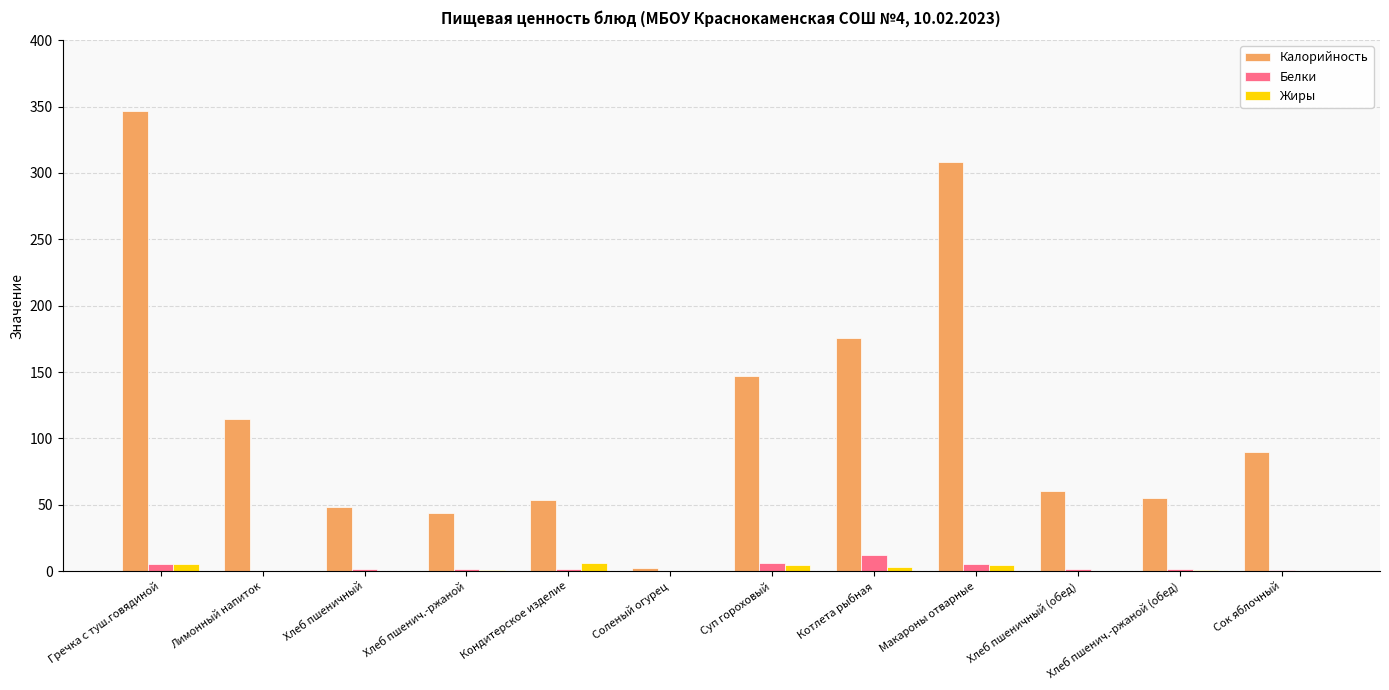

Where does the Калорийность series first go above 90?

Гречка с туш.говядиной